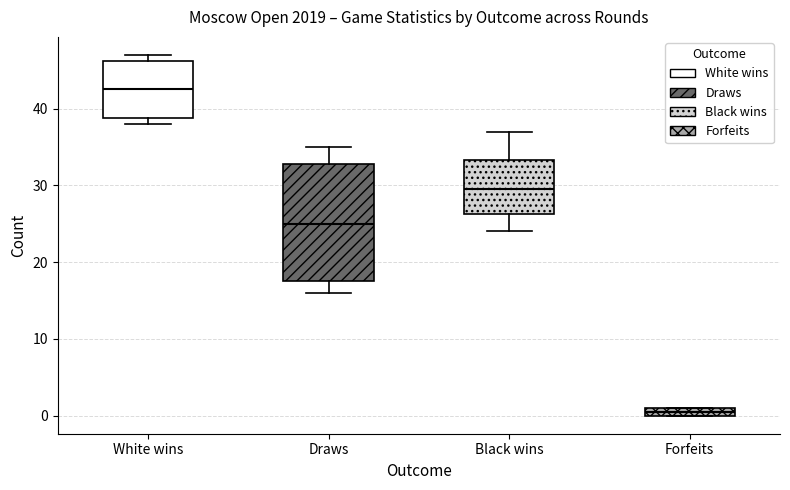

Which box's median line is the highest?

White wins